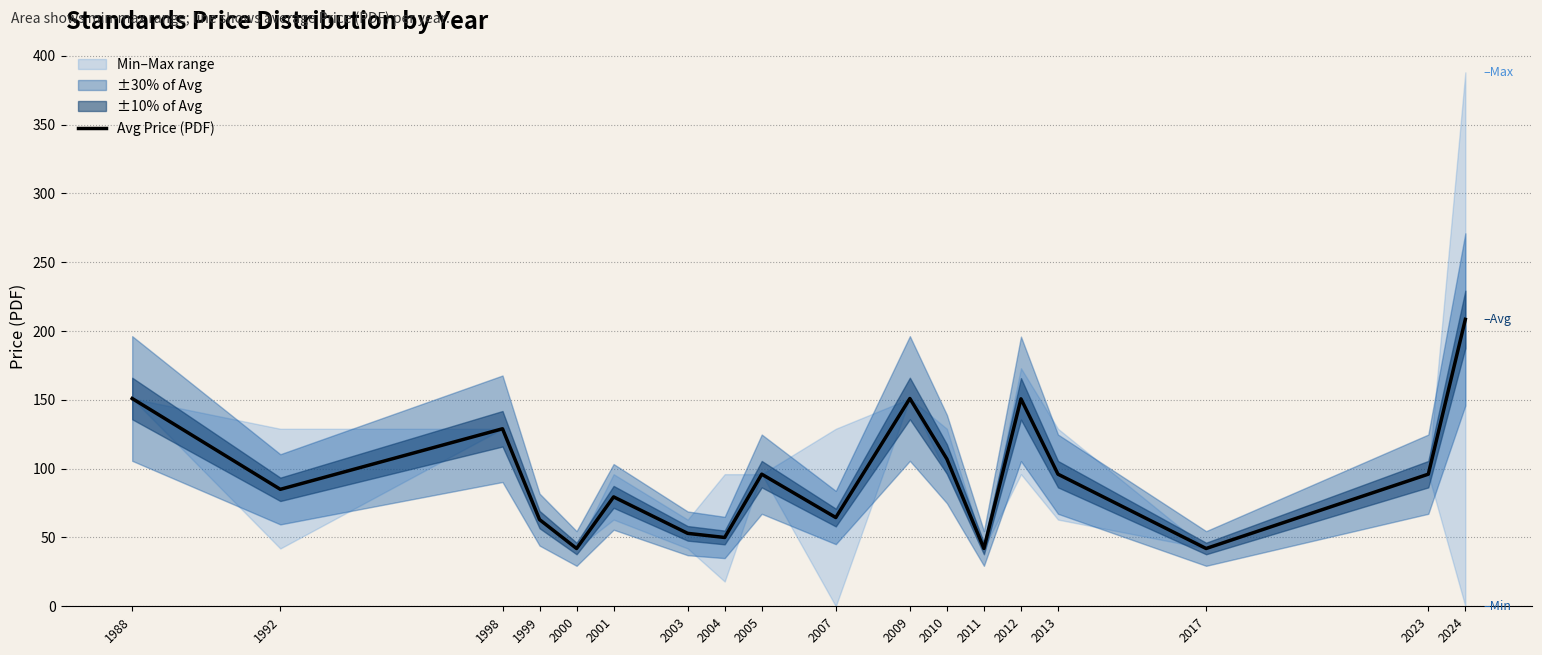

What is the difference between the maximum and minimum values?

166.5